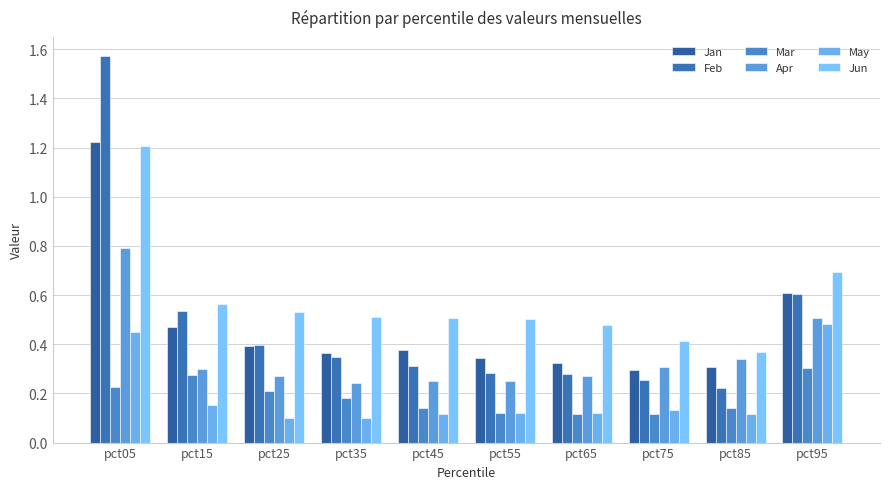

Is the value of Jun at pct55 greater than the value of Mar at pct25?

Yes